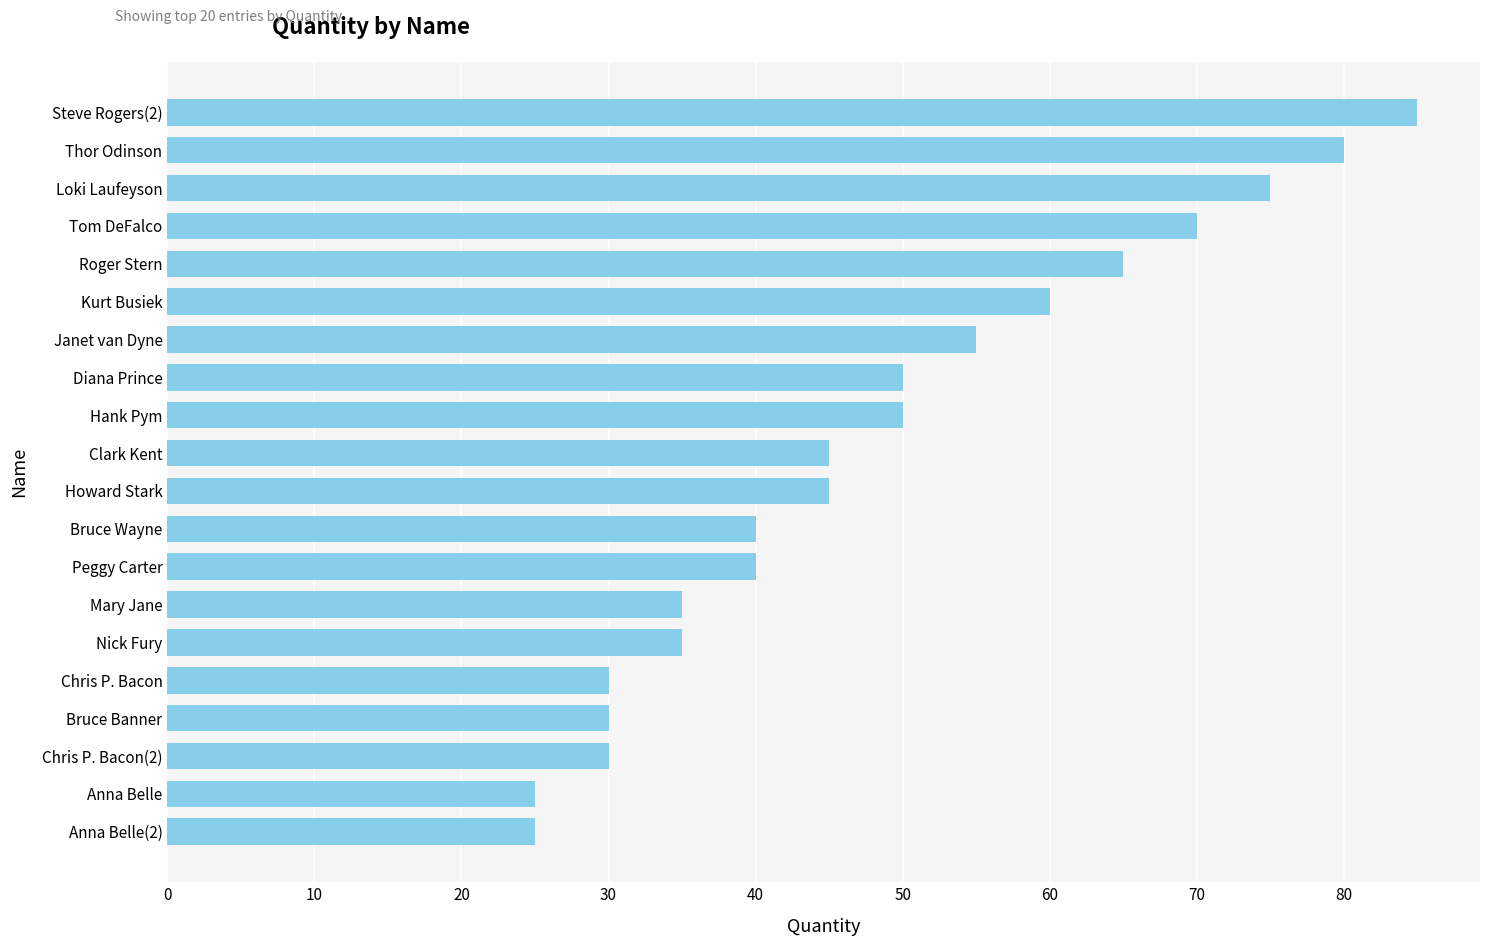

What is the sum of the values at Bruce Wayne and Tom DeFalco?

110